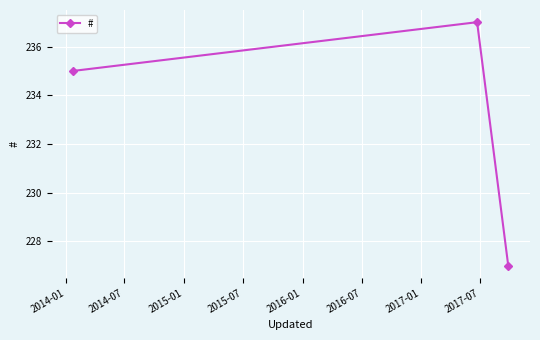

What is the value of the 3rd point from the left?

227